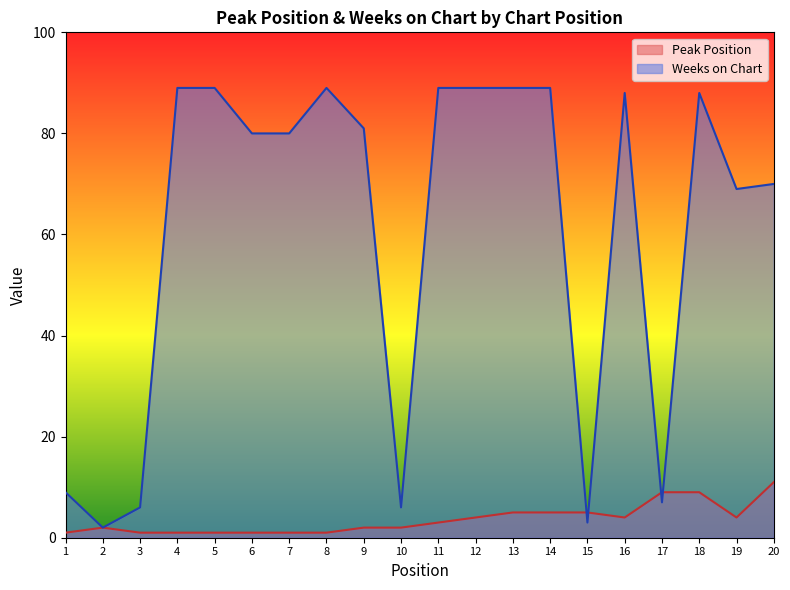

Where is Peak Position nearest to the value 6?

13